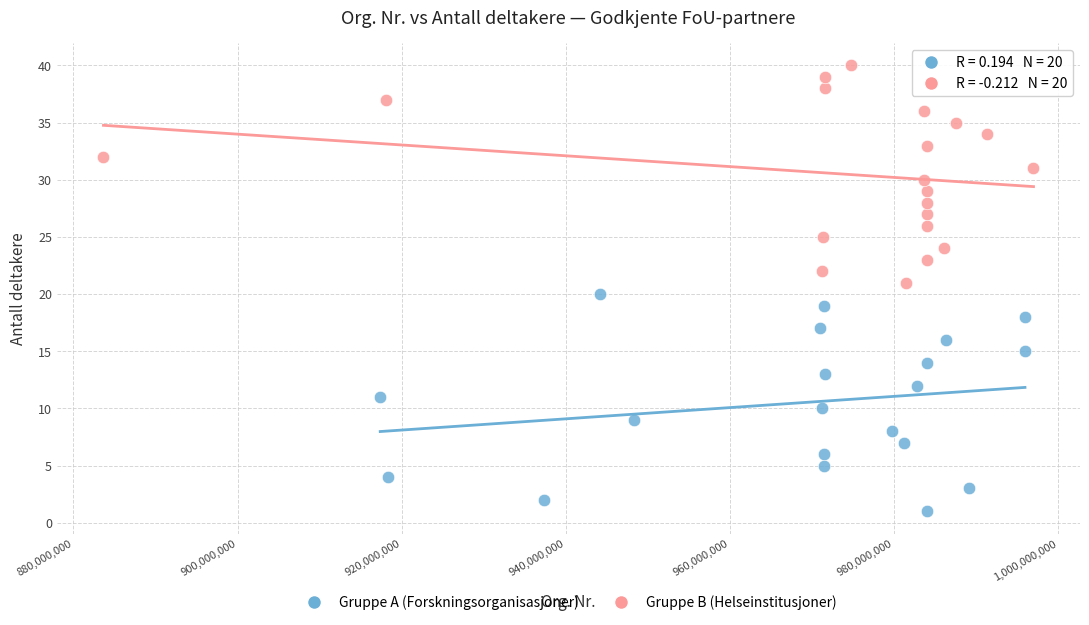

What are all the series names shown in the legend?

Gruppe A (Forskningsorganisasjoner), Gruppe B (Helseinstitusjoner)